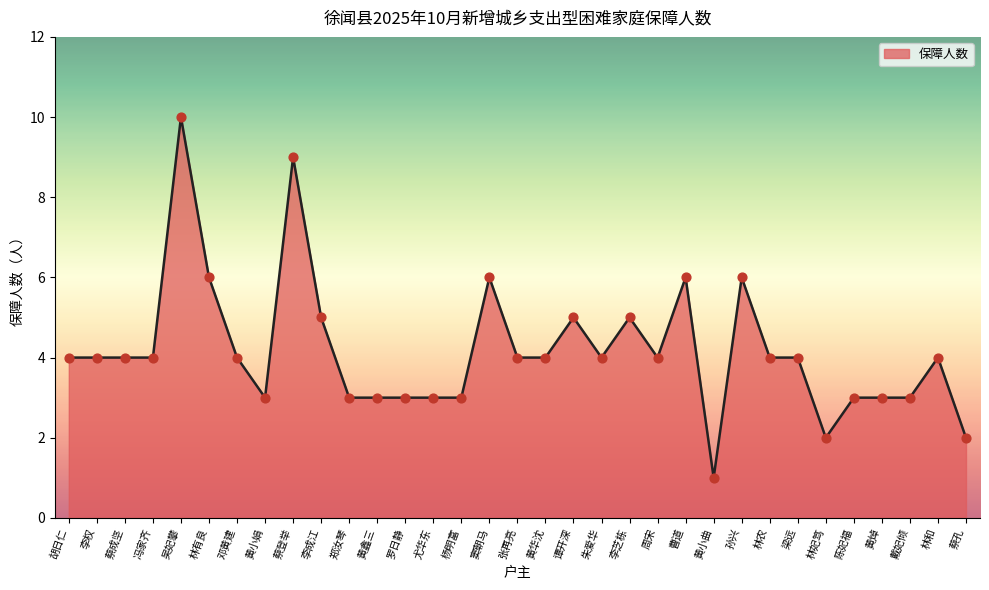

What is the ratio of the value at 胡日仁 to the value at 林农?

1.0